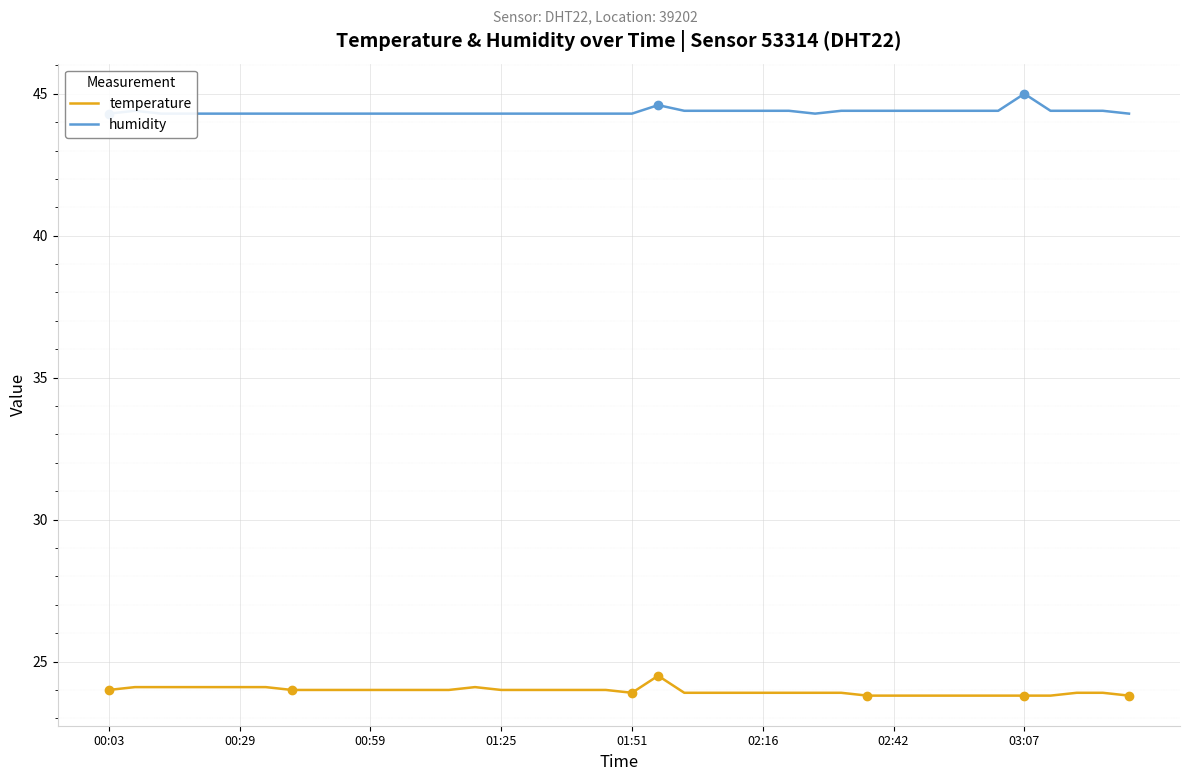

What is the difference between the maximum and second lowest values in the temperature series?

0.7